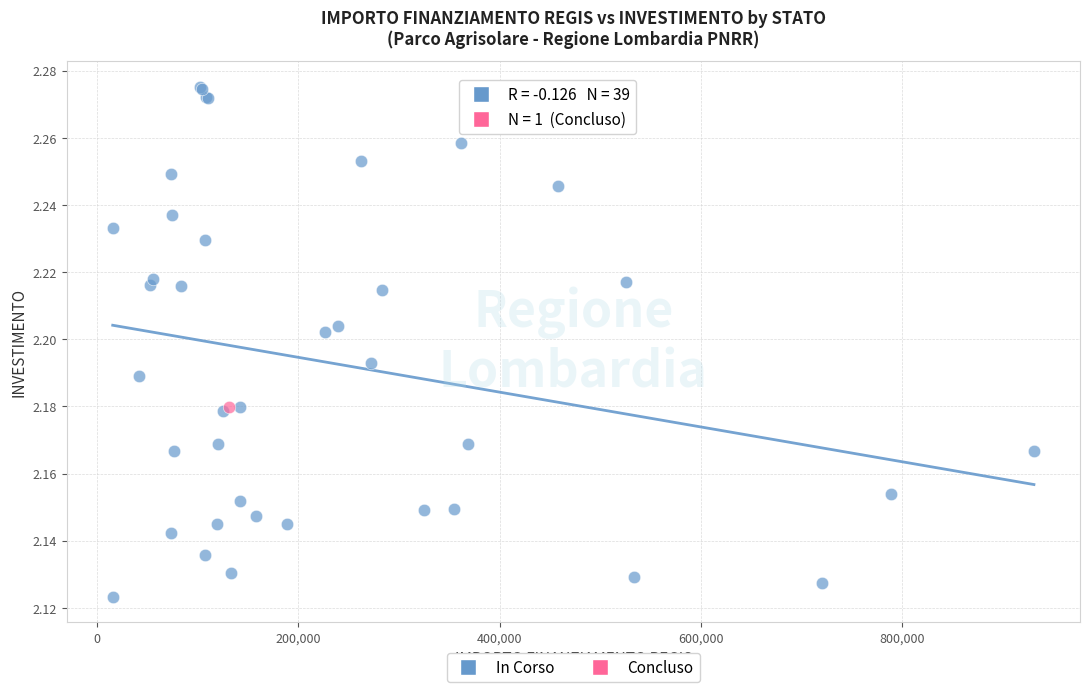

What are all the series names shown in the legend?

In Corso, Concluso